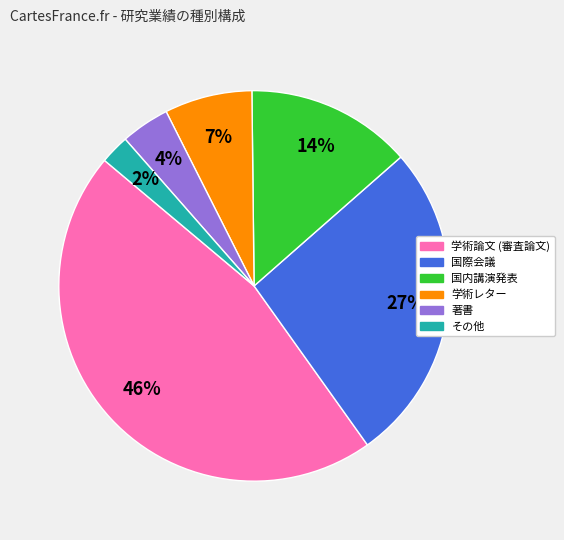

Do 国際会議 and 学術レター together represent more than half of the pie?

No